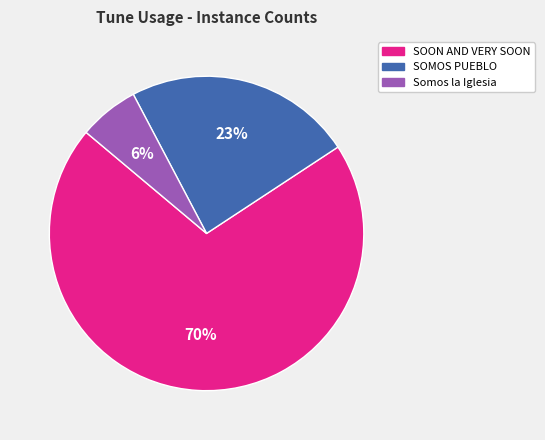

Is there any slice that represents more than half of the pie?

Yes